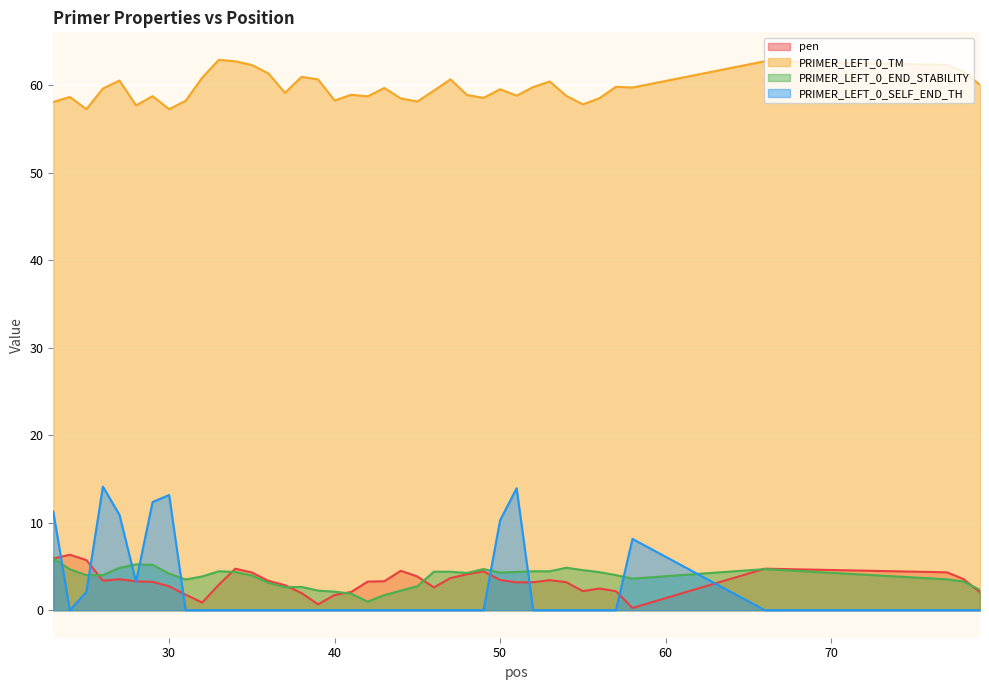

Rank the series at 66 from lowest to highest value.

PRIMER_LEFT_0_SELF_END_TH, PRIMER_LEFT_0_END_STABILITY, pen, PRIMER_LEFT_0_TM